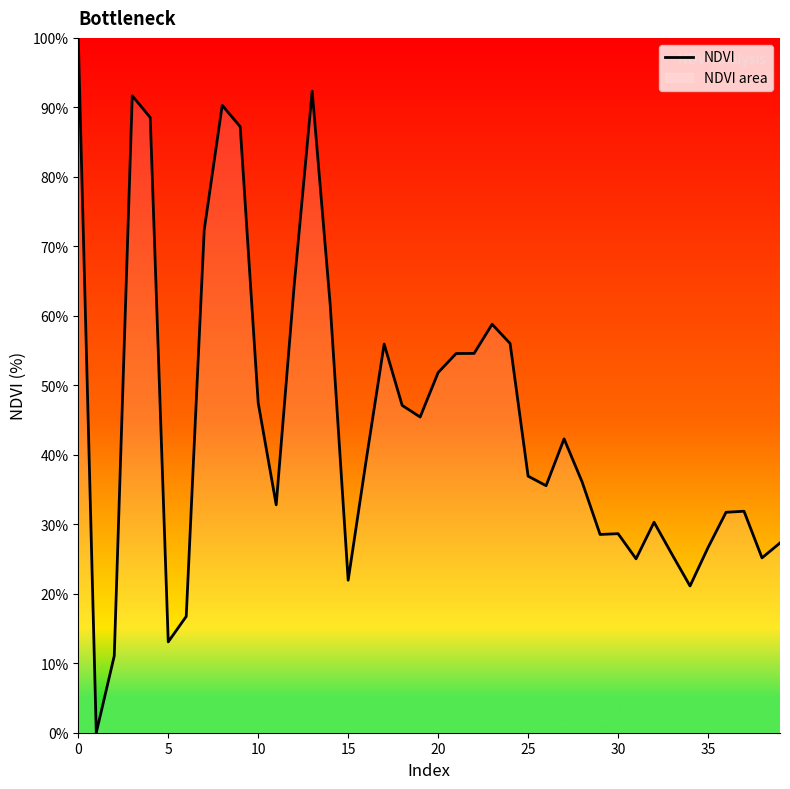

Which has a higher value, 30 or 13?

13